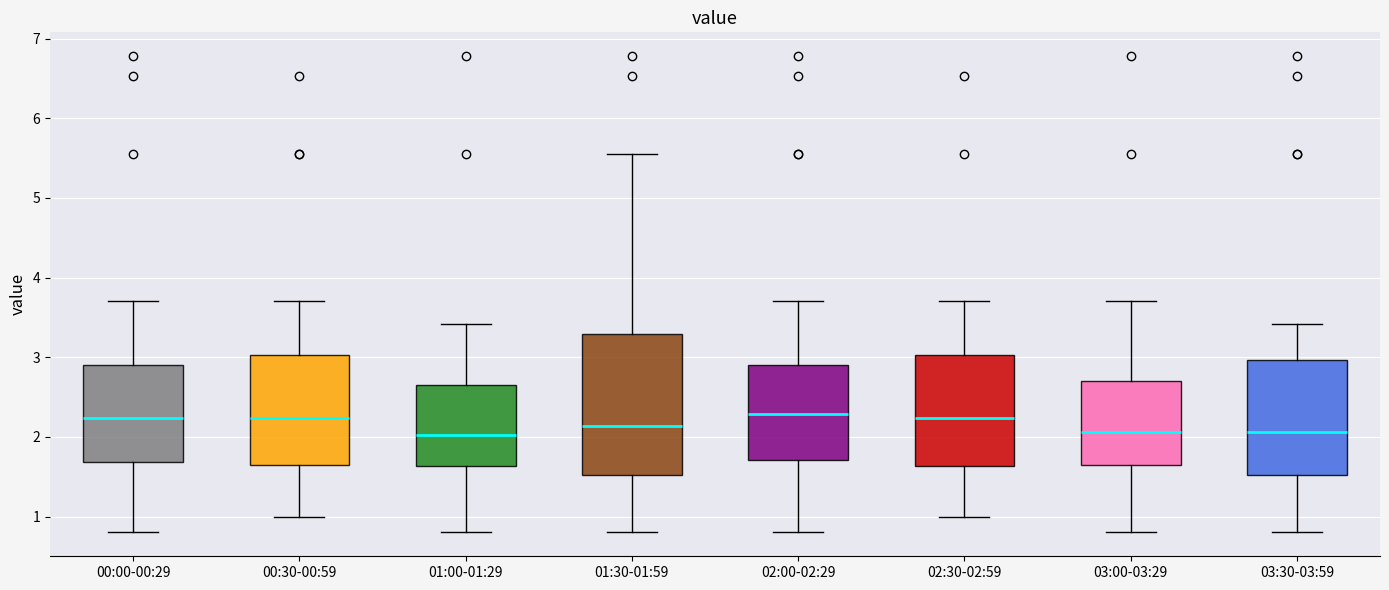

Where is the upper edge of the box for 02:00-02:29 on the y-axis? The values are not printed on the chart, so give them approximately, as read against the axis.

2.9